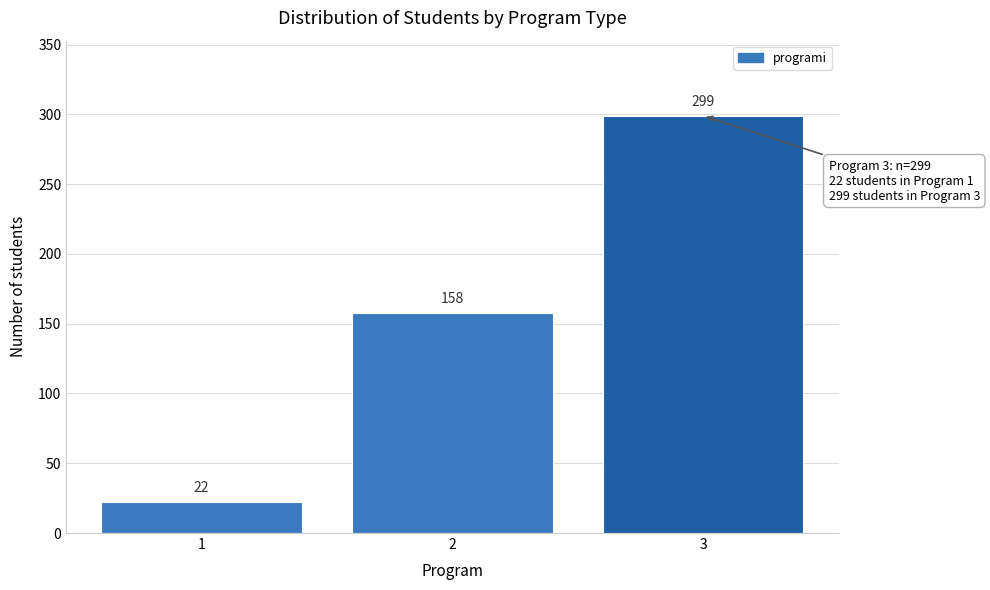

Reading right to left, extract all data points from this chart.

3=299	2=158	1=22